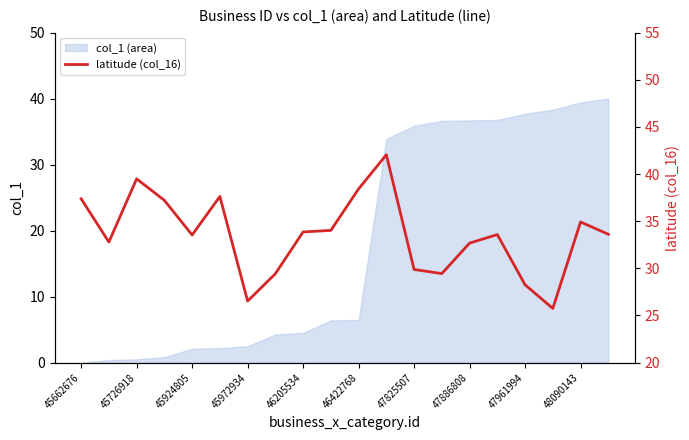

The value of col_1 (area) at 47886808 is 49.3. True or false?

False